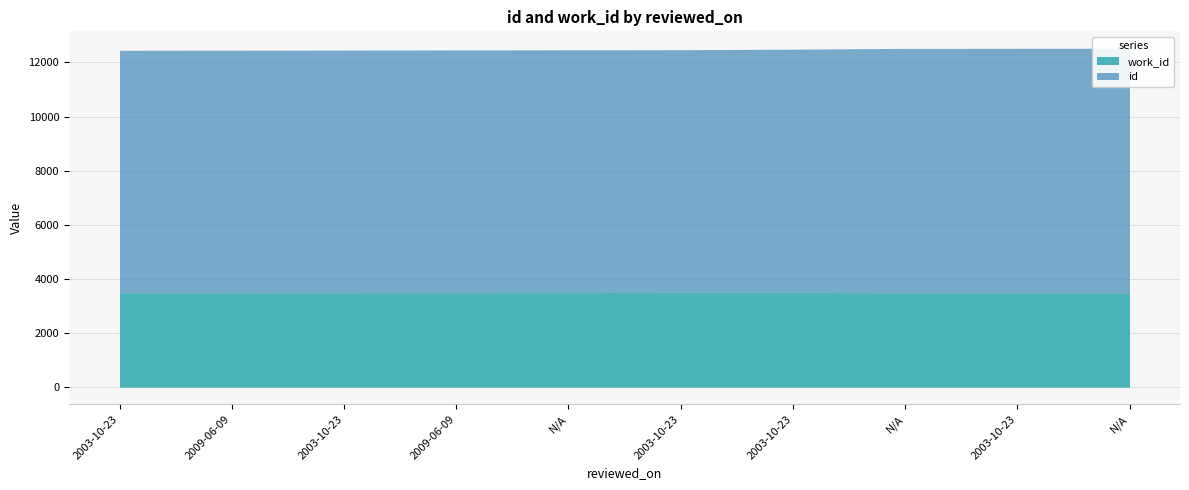

What is the sum of the id values at 2003-10-23 and 2003-10-23?

24908